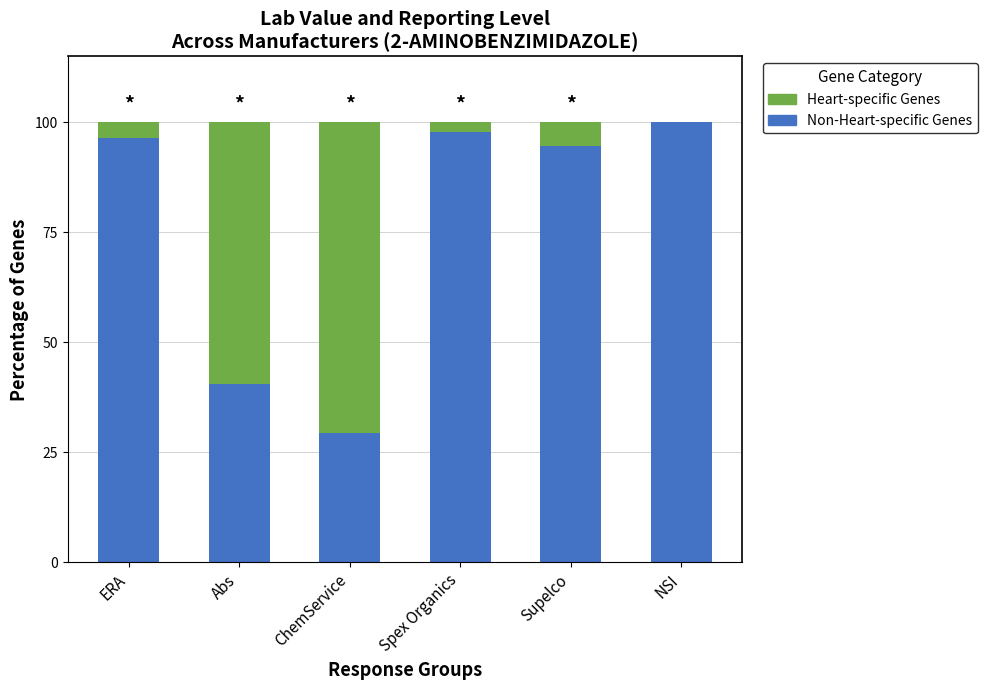

What is the total value across all series at ERA?

100.0